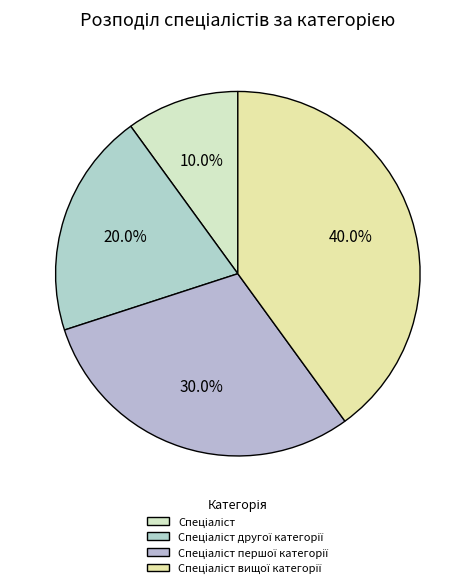

What percentage is the Спеціаліст другої категорії slice, to the nearest percent?

20%